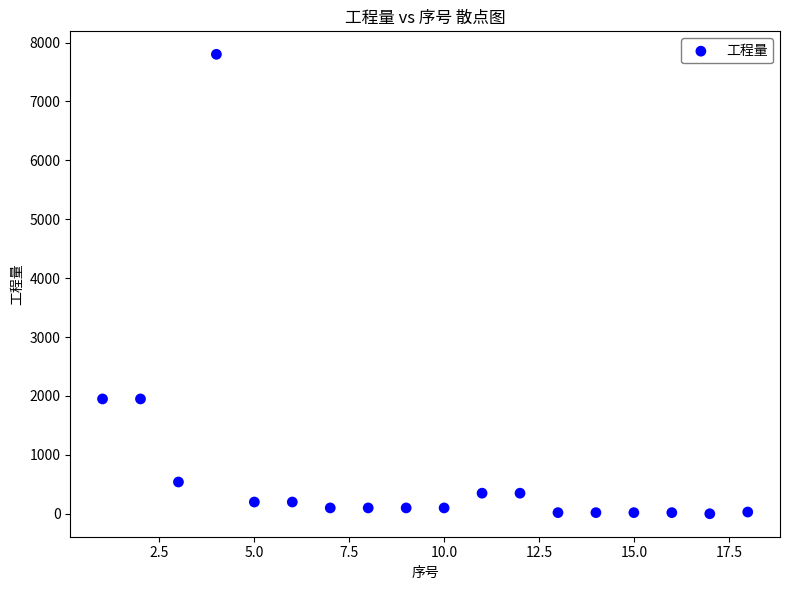

What is the range of Y values (max minus min)?

7799